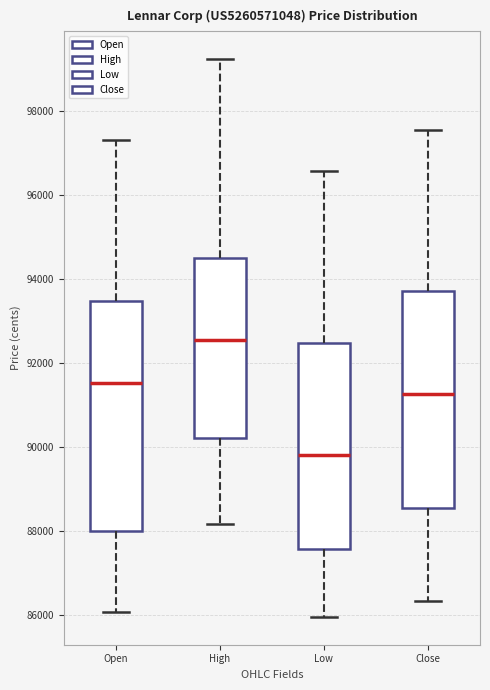

Reading left to right, transcribe this box plot: for each box, give where its median line is, the range the box spans, and where its two whiskers end, as read against the y-axis. The values are not printed on the chart, so give them approximately, as read against the axis.

Open: median 91600, box 88000 to 93400, whiskers 86000 to 97200
High: median 92600, box 90200 to 94400, whiskers 88200 to 99200
Low: median 89800, box 87600 to 92400, whiskers 86000 to 96600
Close: median 91200, box 88600 to 93800, whiskers 86400 to 97600